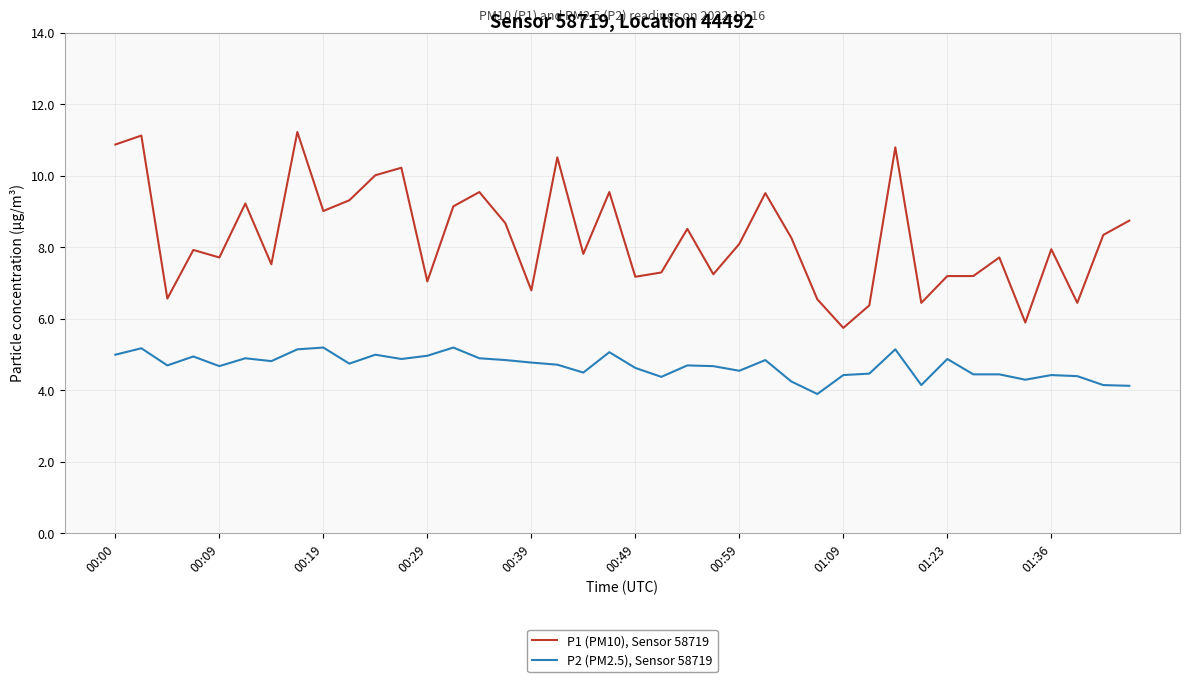

Does the chart display data point markers on the line(s)?

No